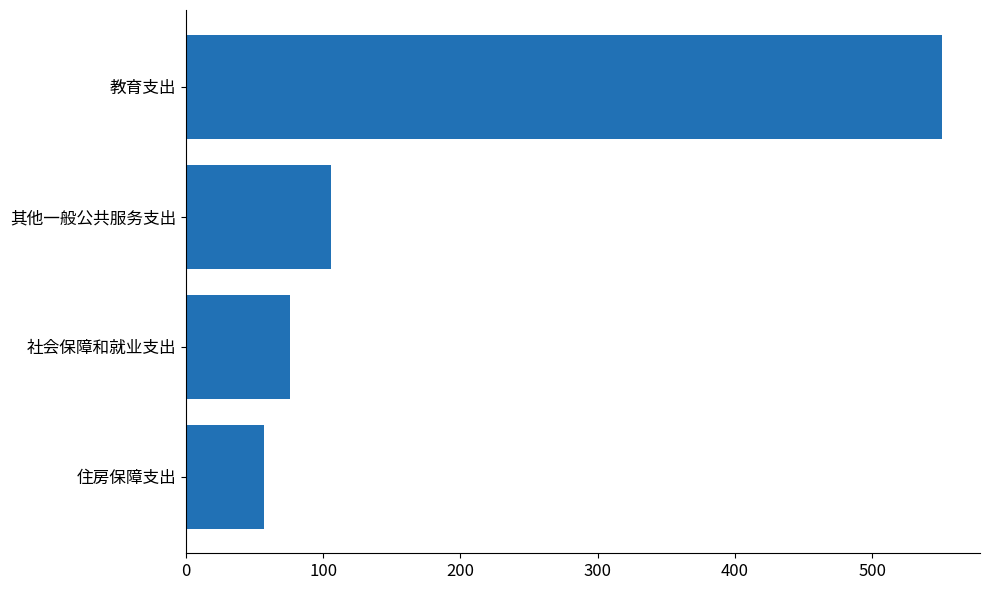

Is it true that the value at 住房保障支出 is 24.6?

False